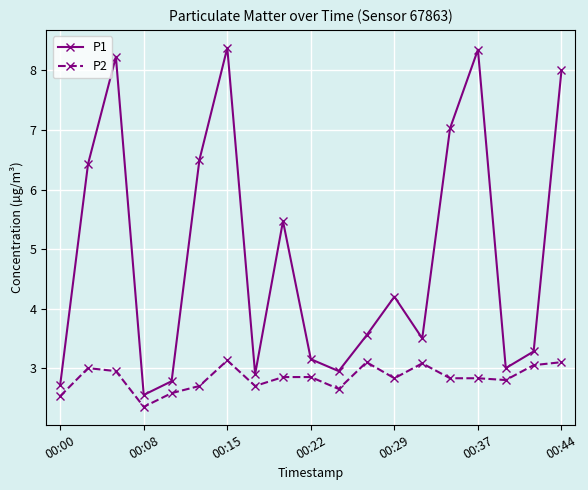

Which series has the largest total across all categories?

P1